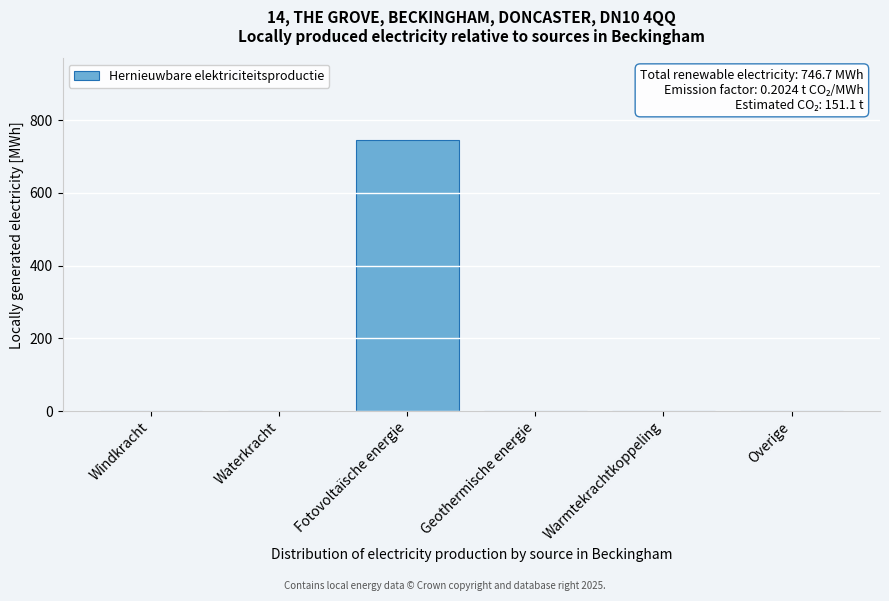

Reading left to right, extract all data points from this chart.

Windkracht=0.0	Waterkracht=0.0	Fotovoltaïsche energie=746.7	Geothermische energie=0.0	Warmtekrachtkoppeling=0.0	Overige=0.0